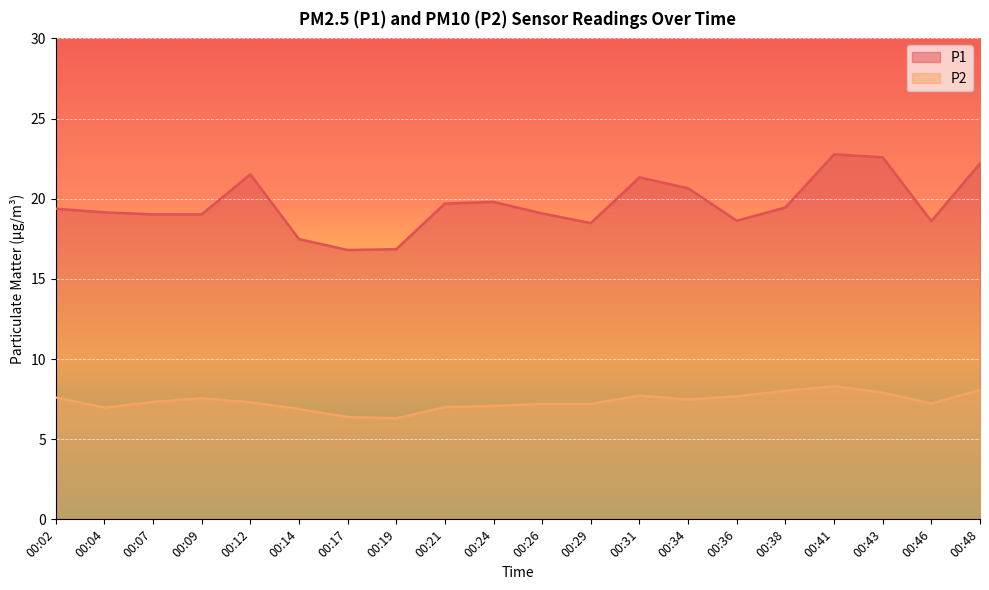

What is the value of the P1 point at the 16th from the left?

19.4